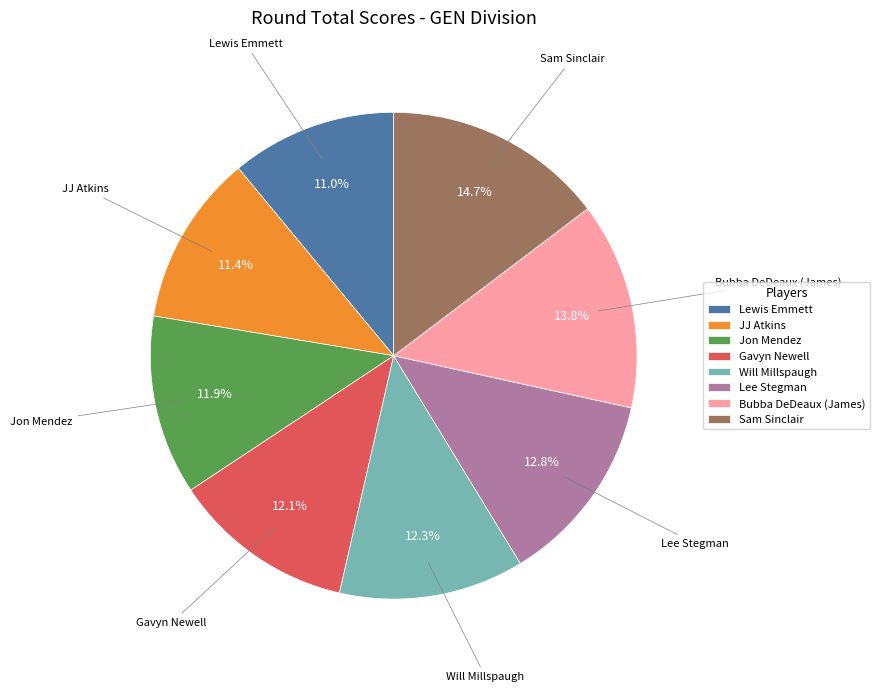

Is JJ Atkins the majority of the pie?

No